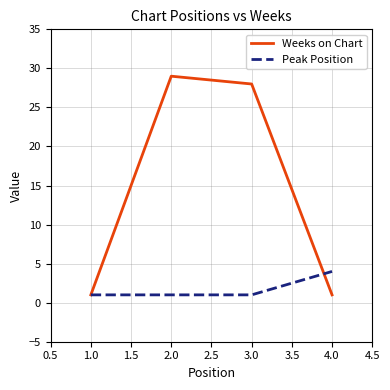

Is this an area chart (filled region under the line)?

No